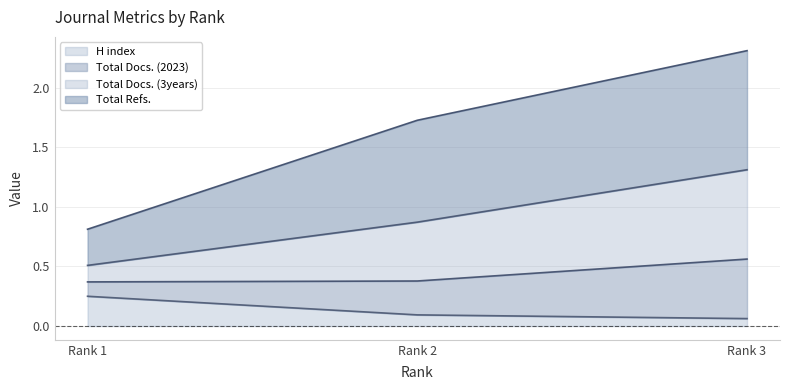

Which category has the highest value in the H index series?

Rank 1